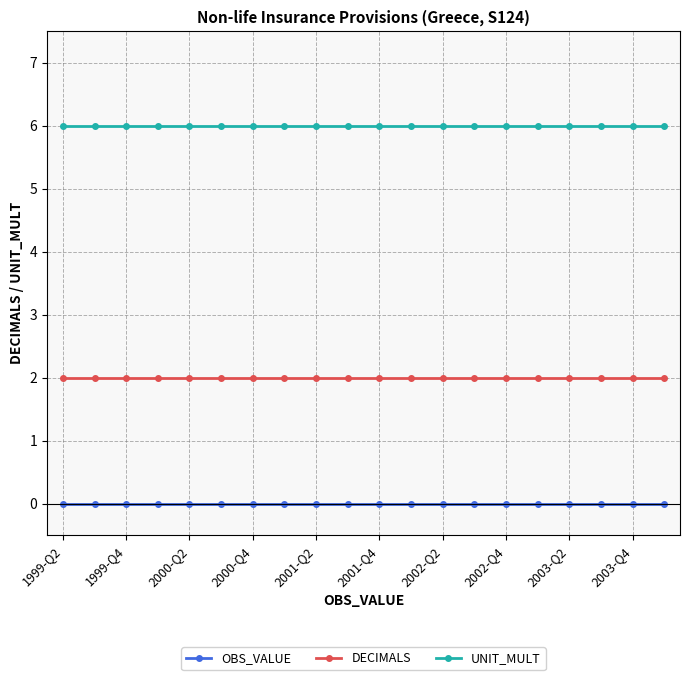

Which series has the largest total across all categories?

UNIT_MULT